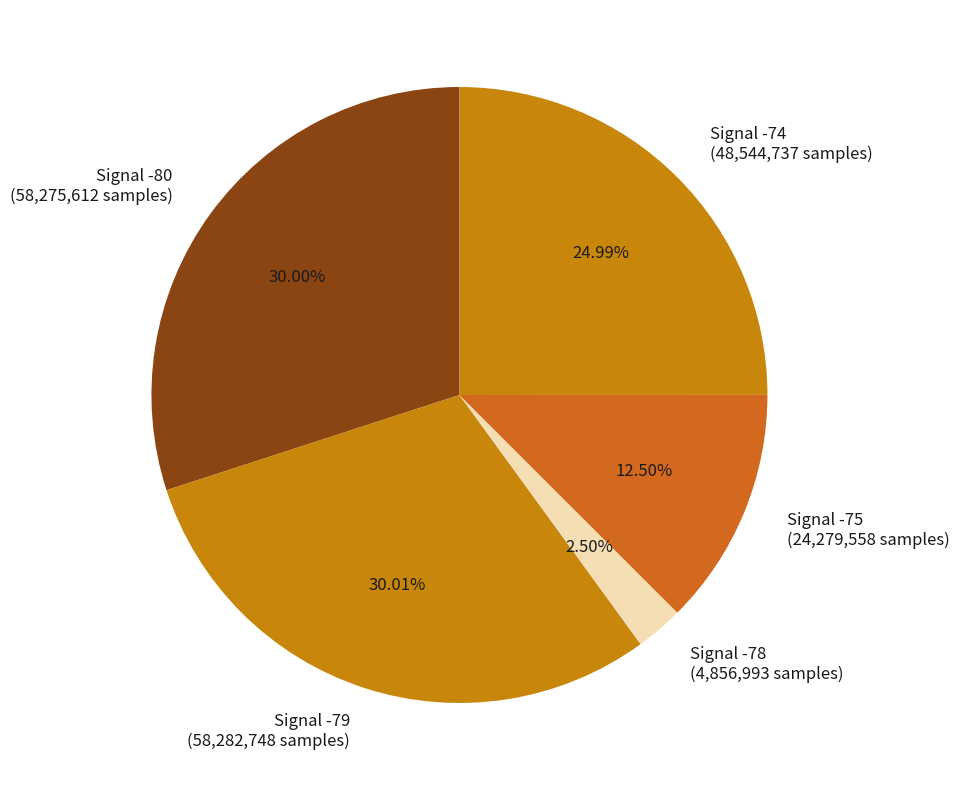

What is the ratio of the value at Signal -74 (48,544,737 samples) to the value at Signal -79 (58,282,748 samples)?

0.8